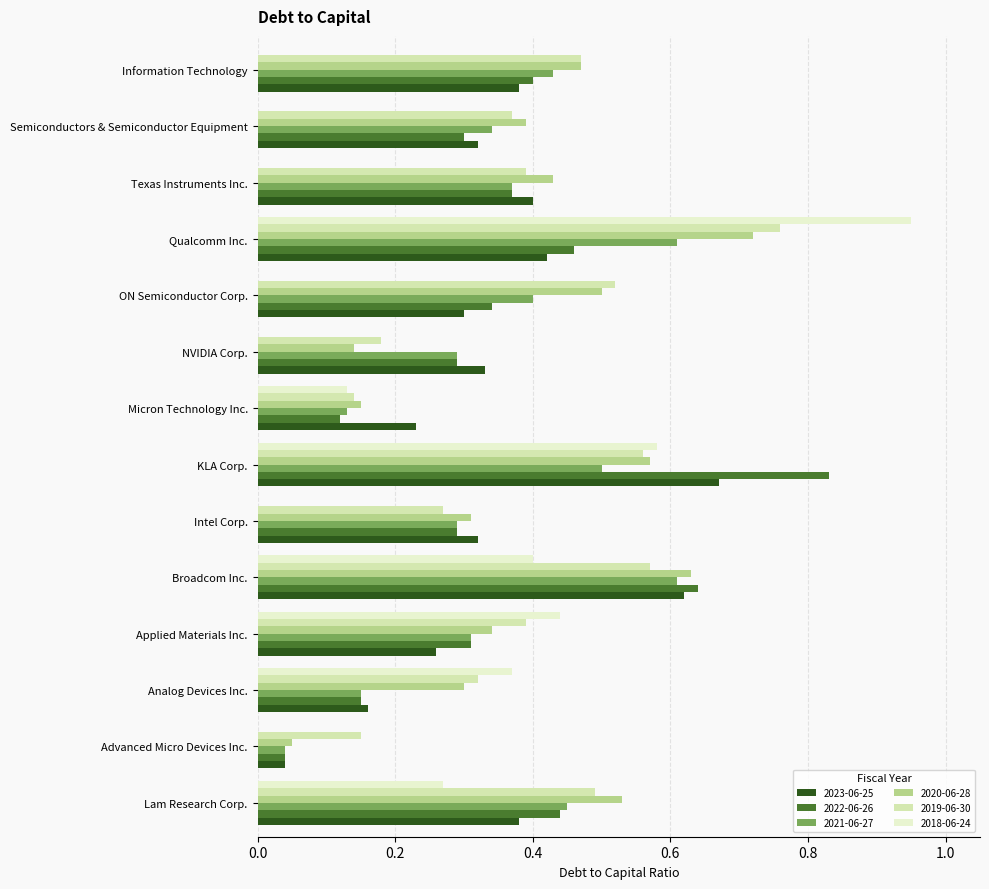

What is the difference between the 2023-06-25 values at KLA Corp. and Texas Instruments Inc.?

0.3